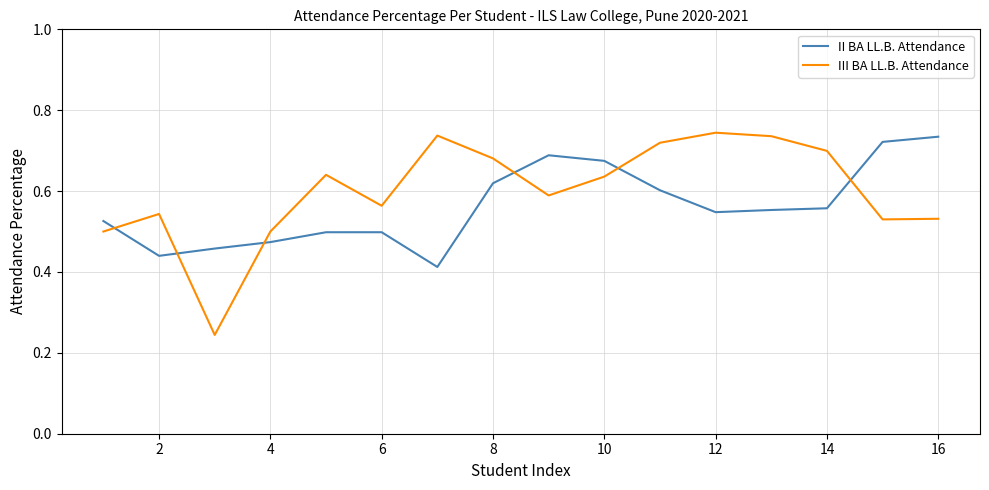

Which series has the largest range (max minus min)?

III BA LL.B. Attendance